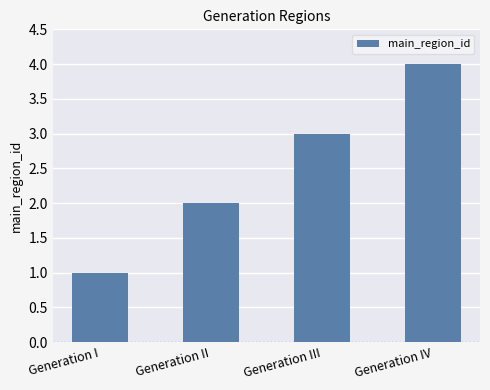

Rank the categories by value from highest to lowest.

Generation IV, Generation III, Generation II, Generation I